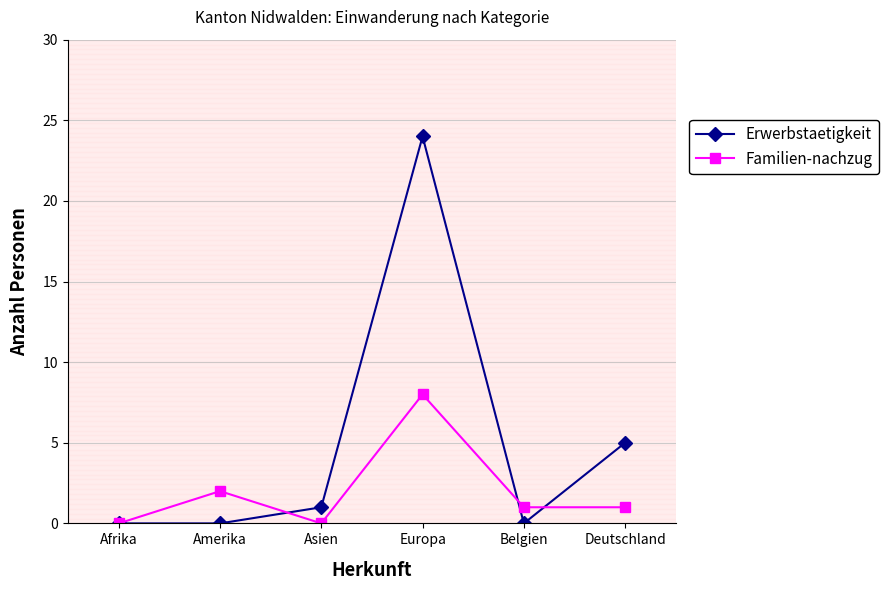

Which series has the largest total across all categories?

Erwerbstaetigkeit